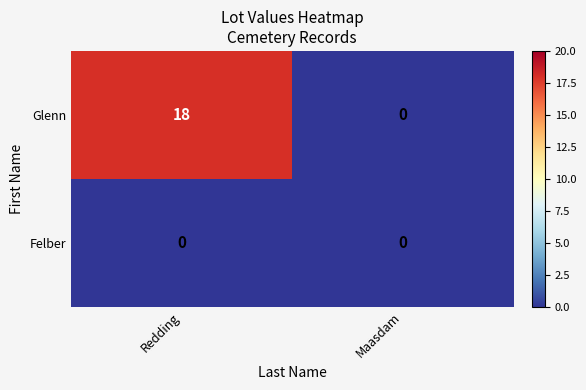

Reading left to right, list all the values displayed in this chart.

Glenn: 18	0
Felber: 0	0